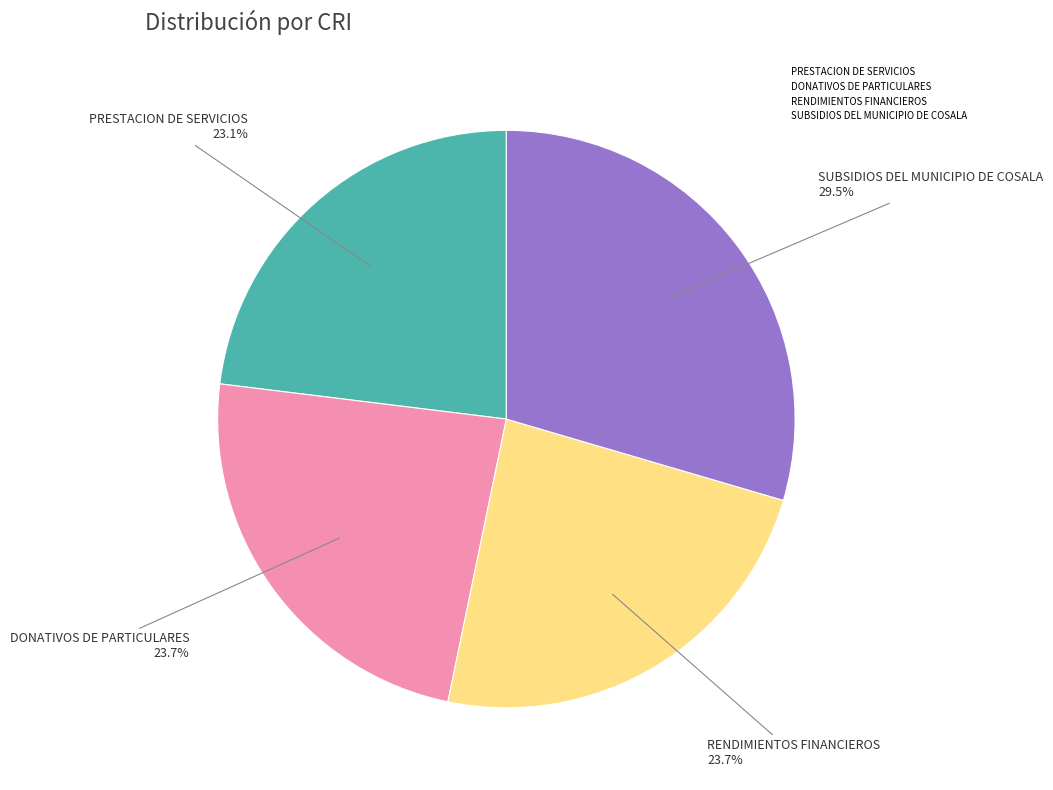

Which category has the smallest portion of the pie?

PRESTACION DE SERVICIOS